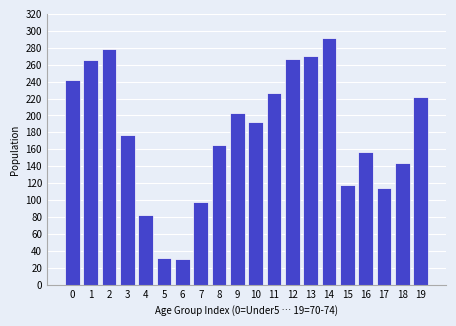

Which has a higher value, 6 or 17?

17